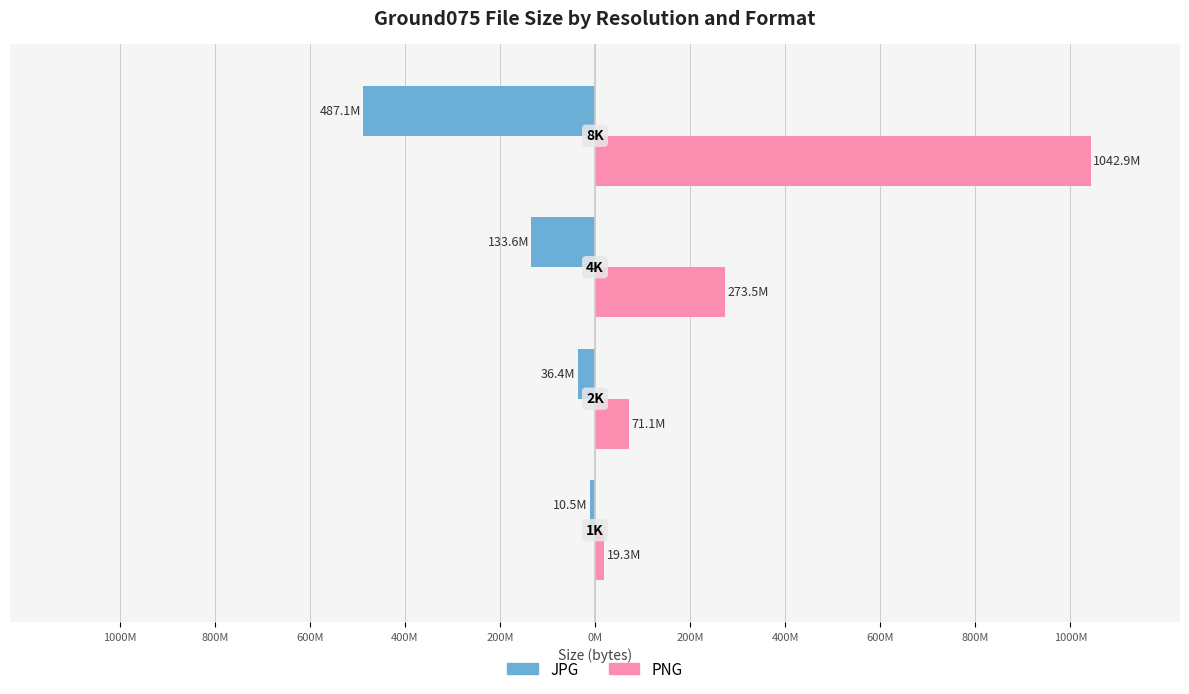

What is the greatest value displayed?

1042913606